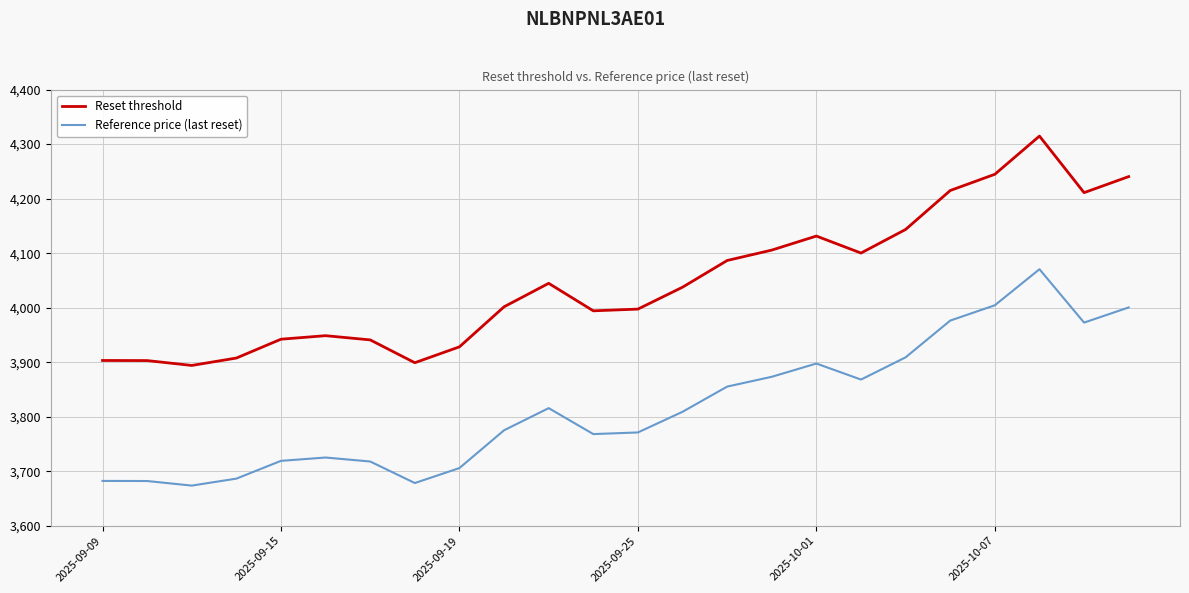

True or false: Reference price (last reset) and Reset threshold cross at least once.

False